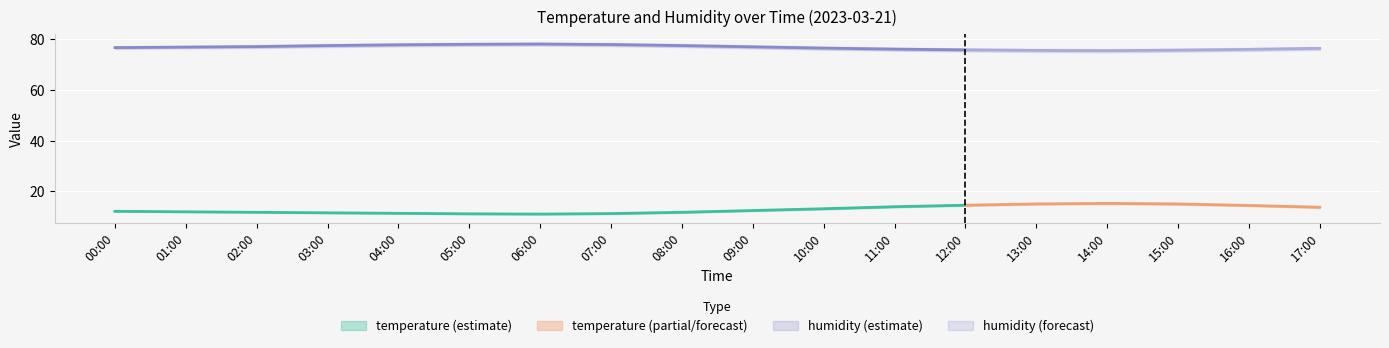

Which has a higher value, 13:00 or 03:00?

13:00